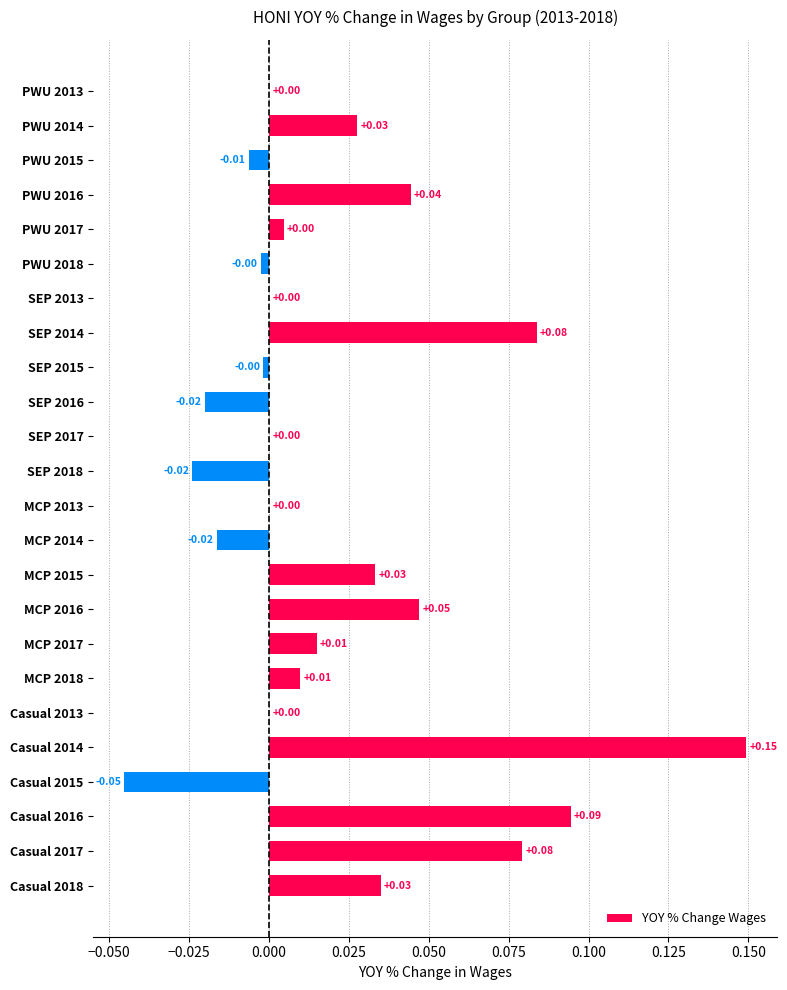

What is the sum of all values?

0.5